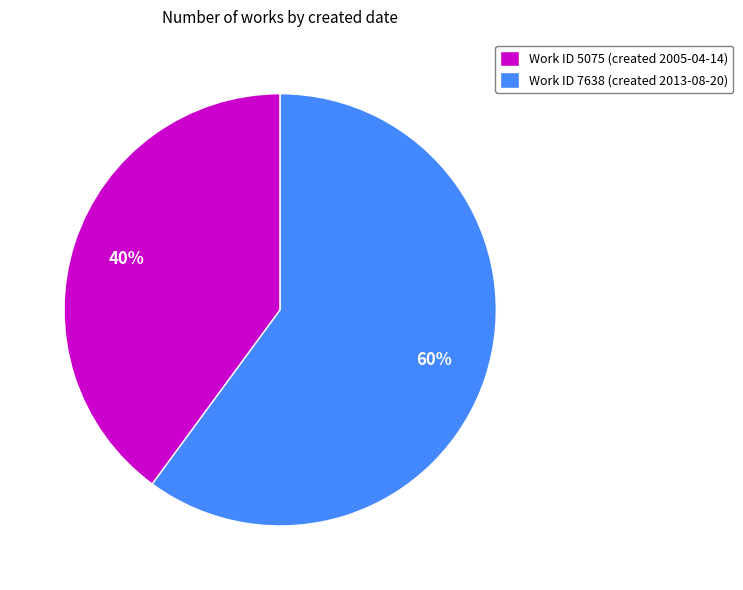

How many slices are in this pie chart?

2